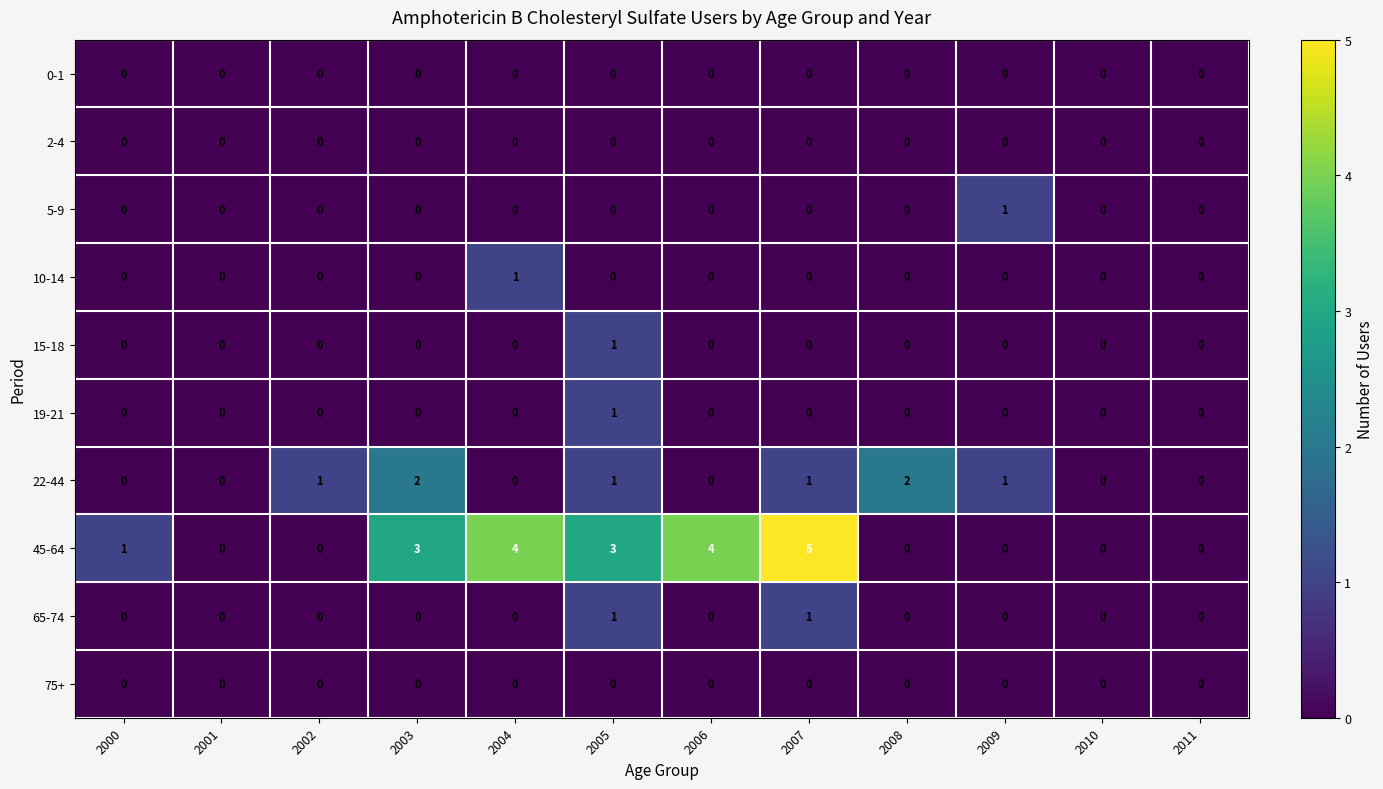

Which series has the largest total across all categories?

45-64